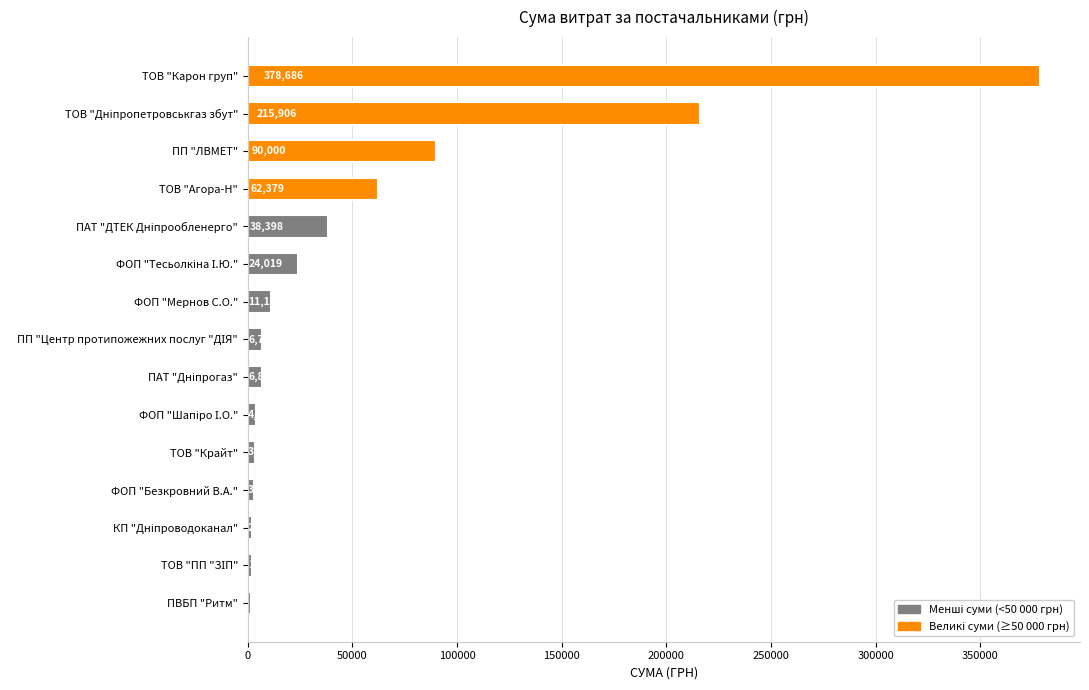

Does the chart contain stacked bars?

No